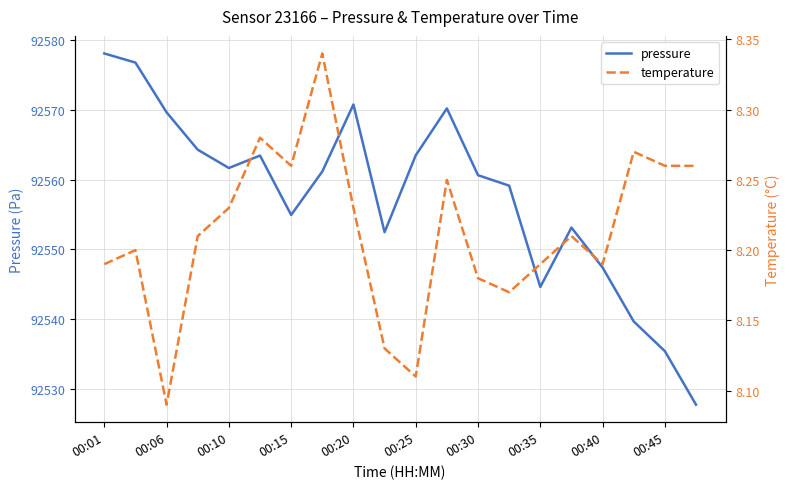

At how many categories does at least one series exceed 24837?

20